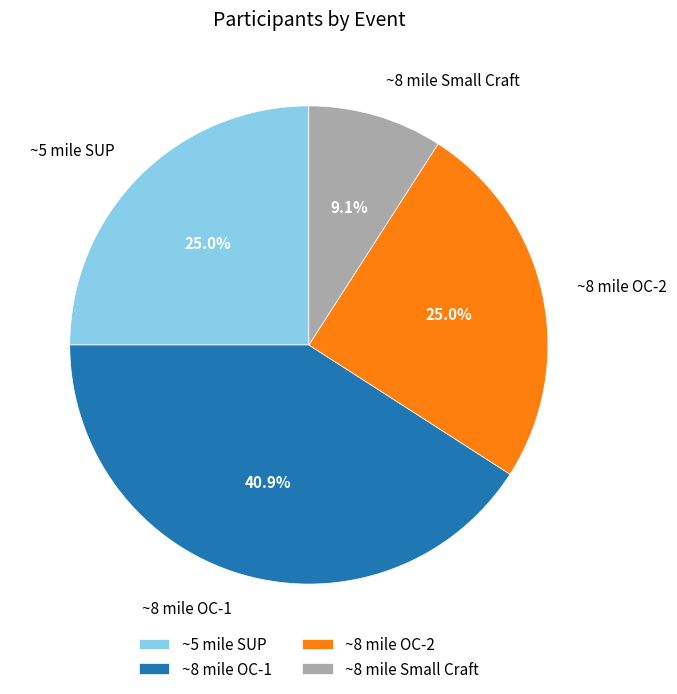

Approximately how many times larger is the value at ~8 mile Small Craft compared to ~5 mile SUP?

0.4